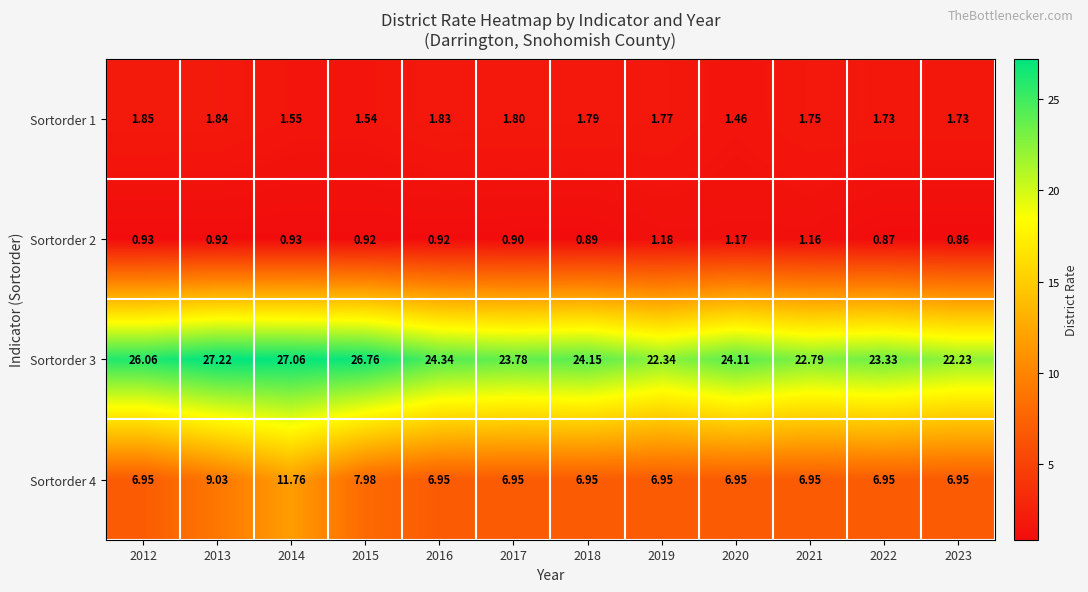

Is the value of Sortorder 1 at 2013 greater than the value of Sortorder 4 at 2016?

No